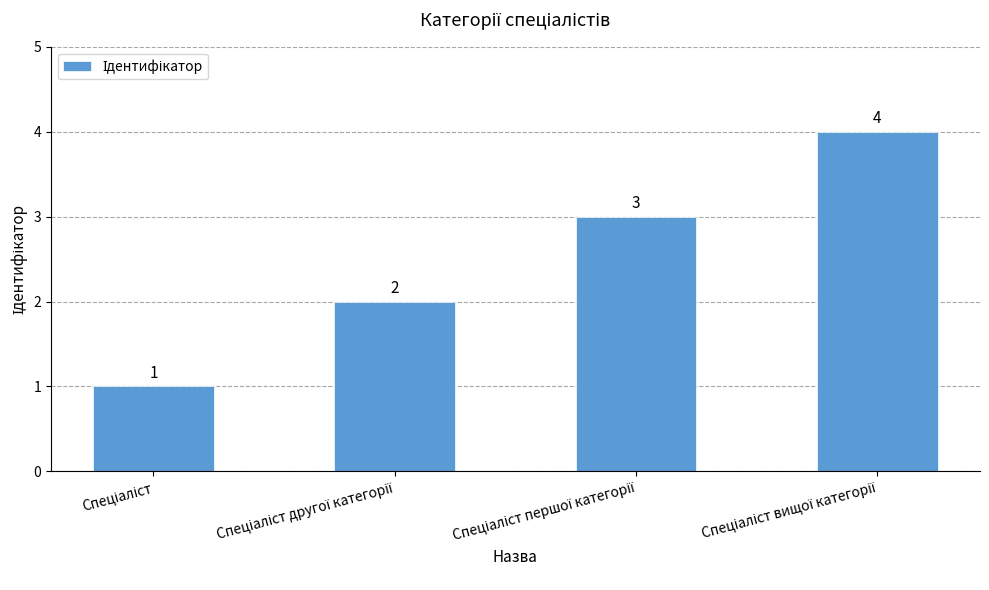

Count the values in the range 2 to 4.

3